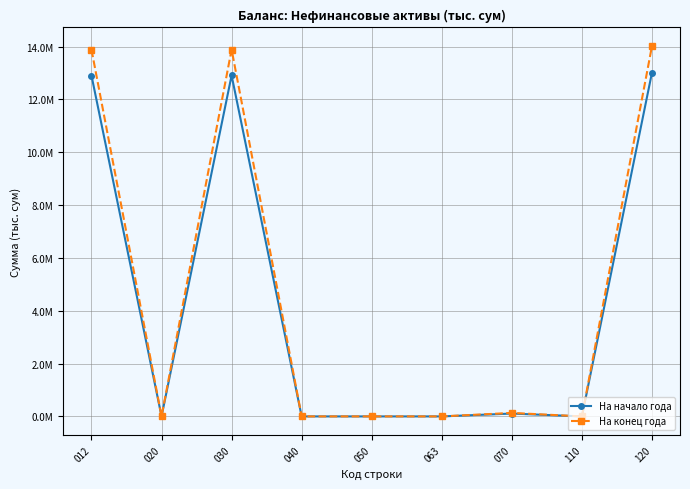

Is this an area chart (filled region under the line)?

No